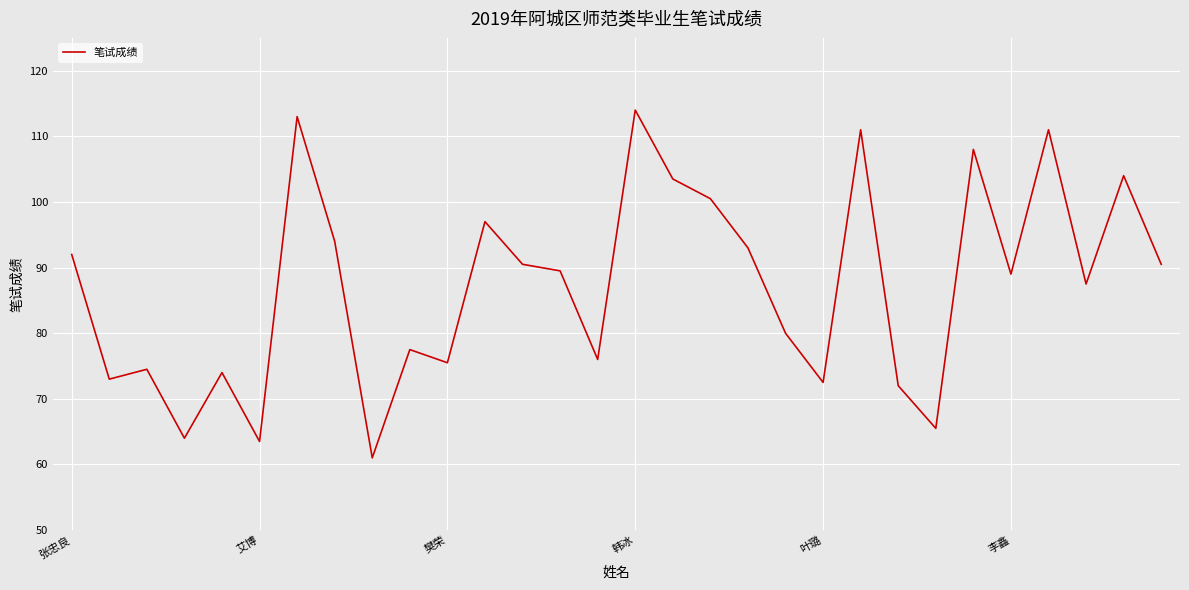

Is this an area chart (filled region under the line)?

No